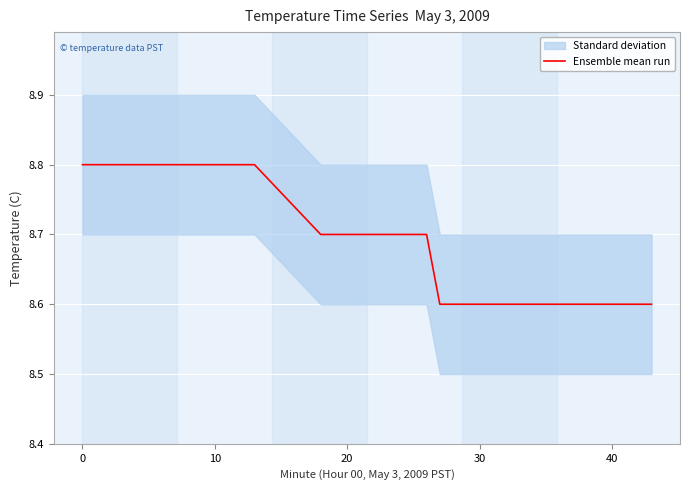

What is the highest value of the Ensemble mean run series?

8.8